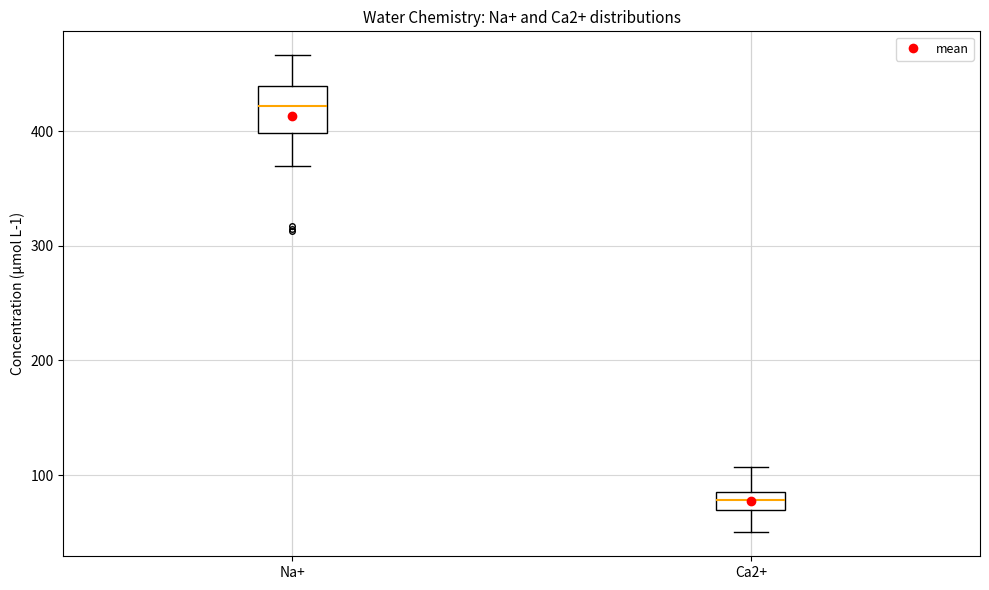

Where does the median line of the box for Ca2+ sit on the y-axis? The values are not printed on the chart, so give them approximately, as read against the axis.

80